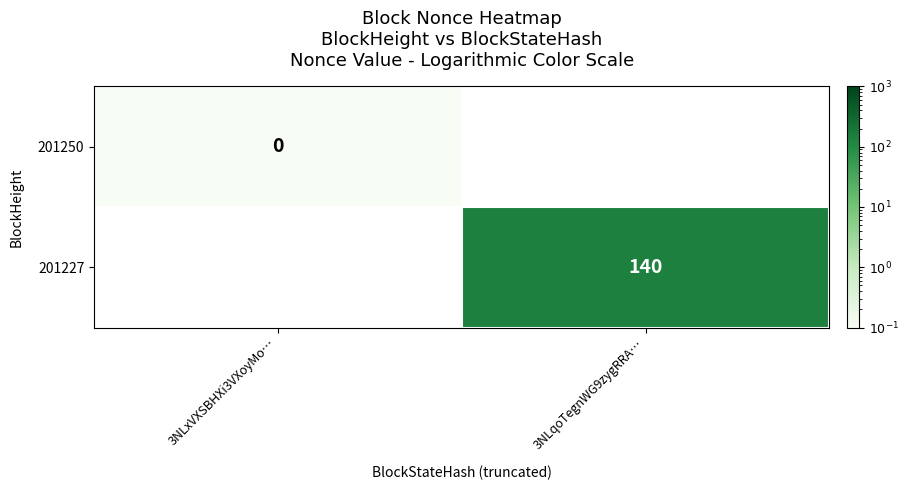

How many series are shown in this chart?

2